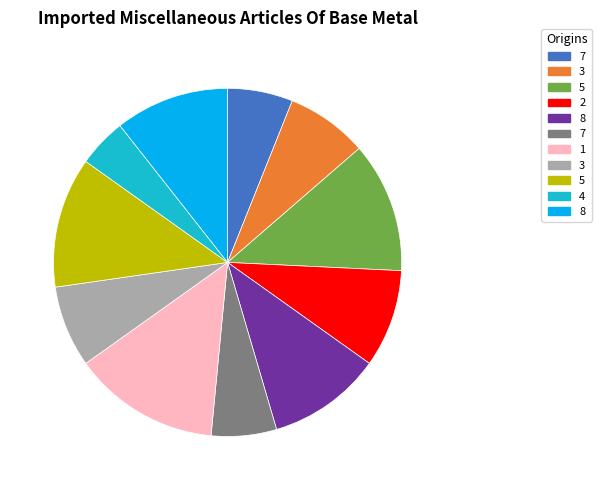

To the nearest percent, what is the average slice percentage?

9%